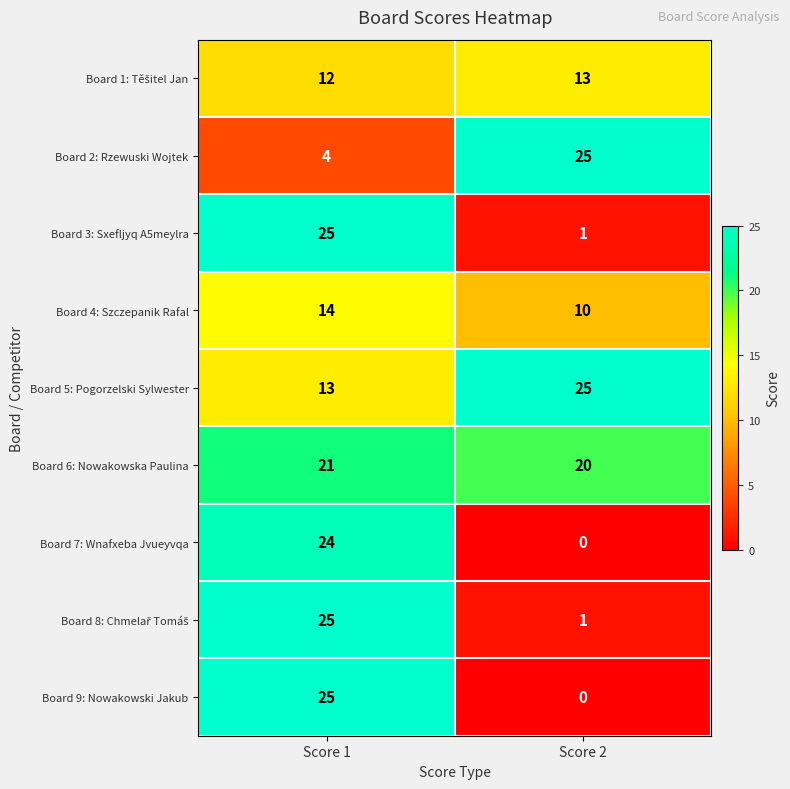

Where is Board 6: Nowakowska Paulina nearest to the value 20?

Score 2